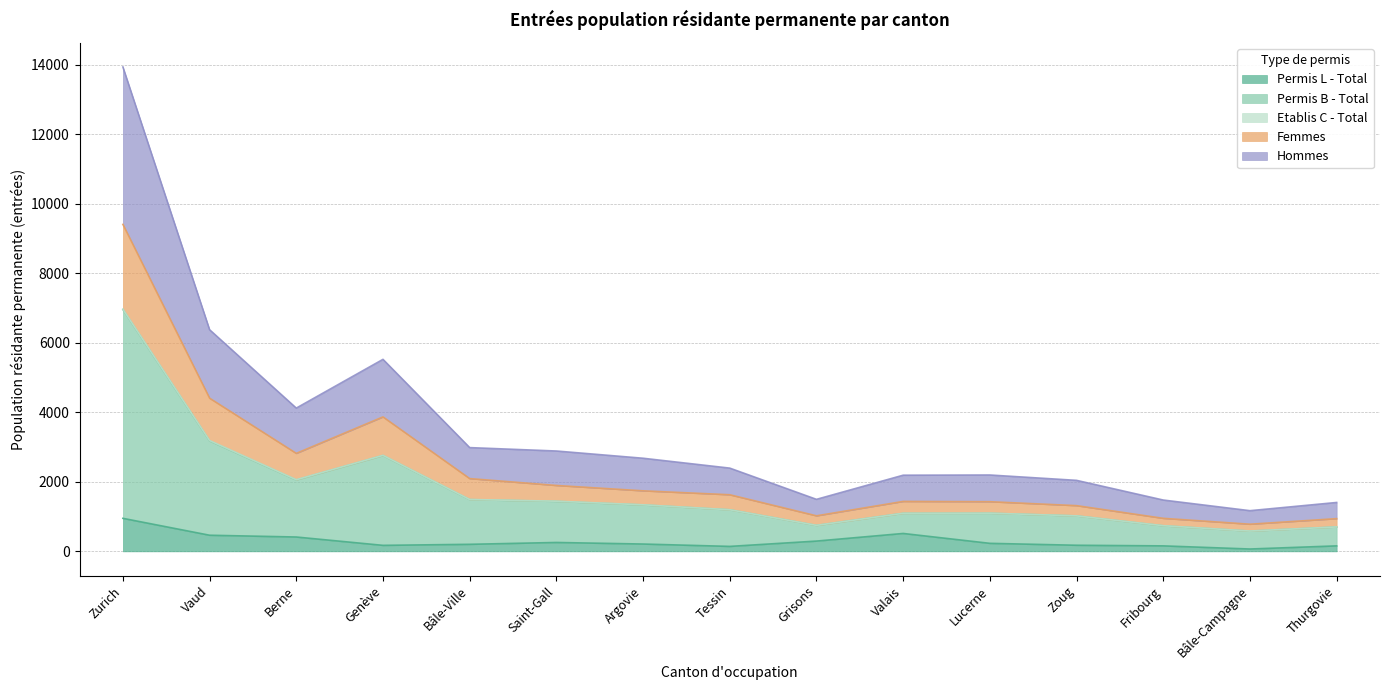

At which category is the sum across all series the highest?

Zurich